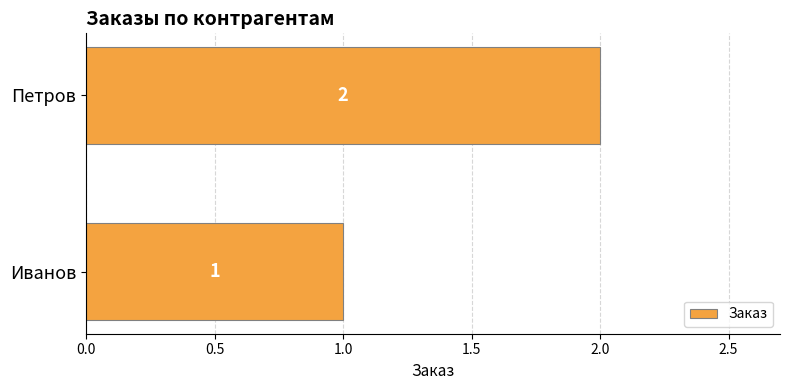

Rank the categories by value from highest to lowest.

Петров, Иванов